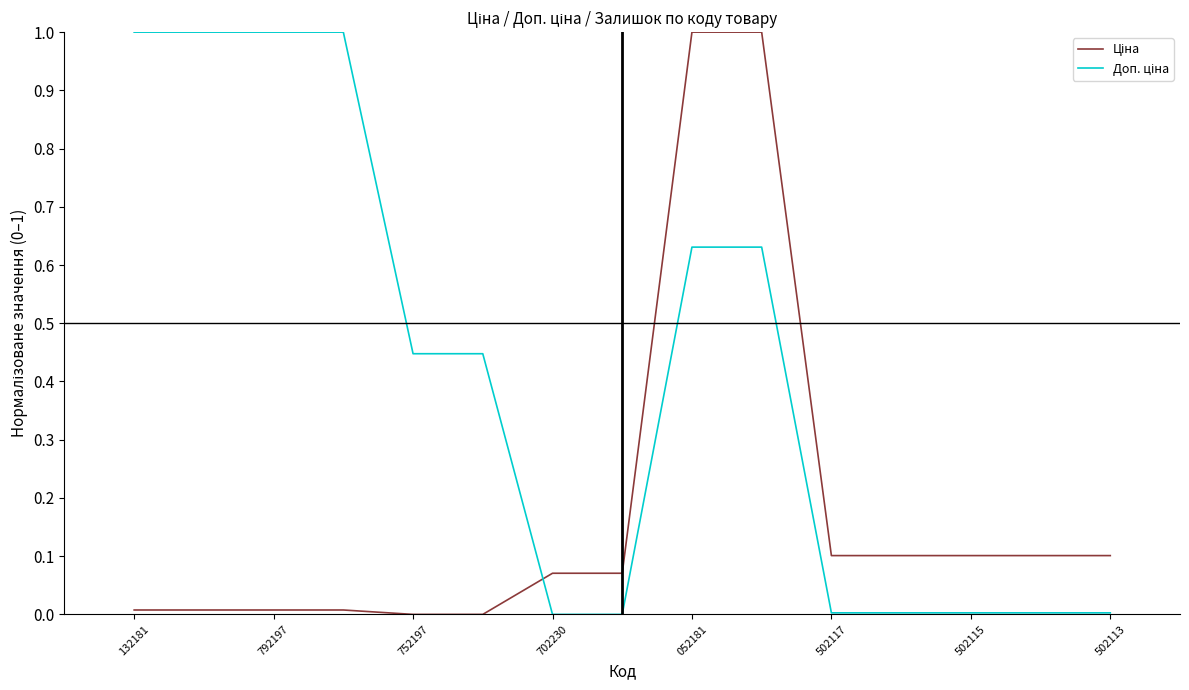

Does the chart have visible grid lines?

No